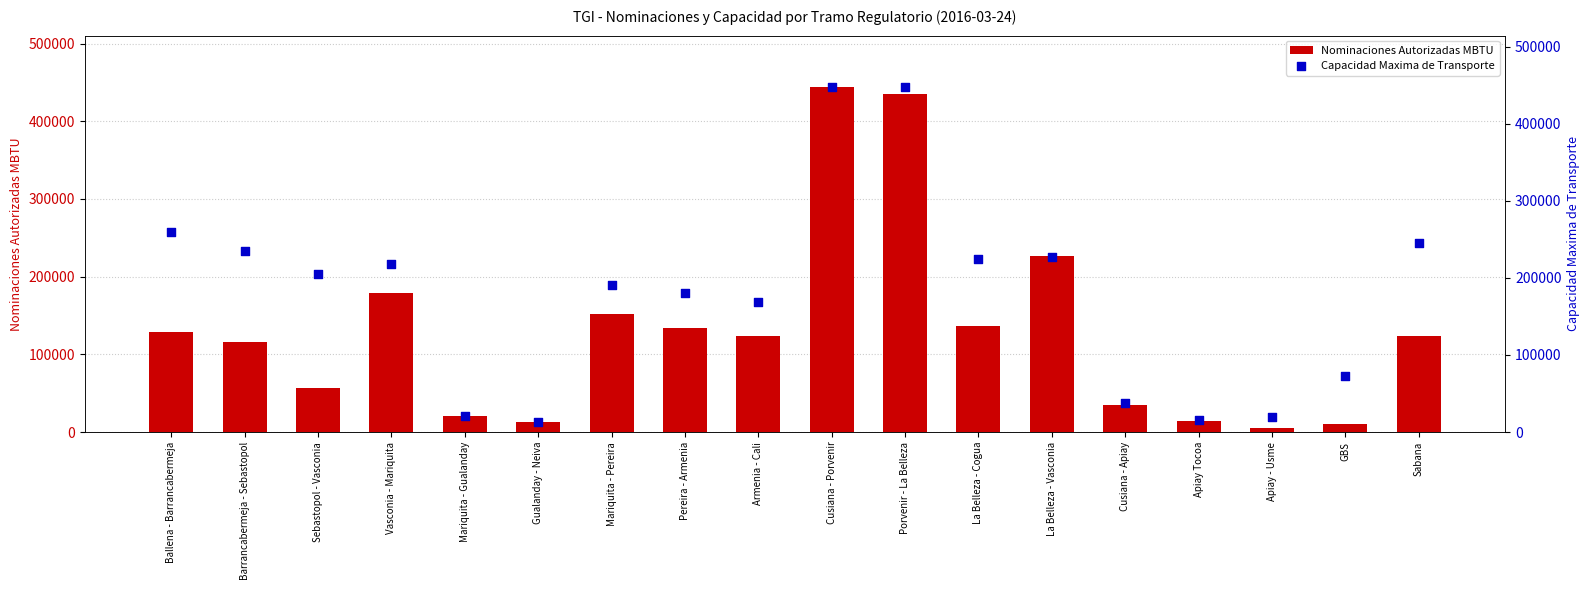

What are all the series names shown in the legend?

Nominaciones Autorizadas MBTU, Capacidad Maxima de Transporte